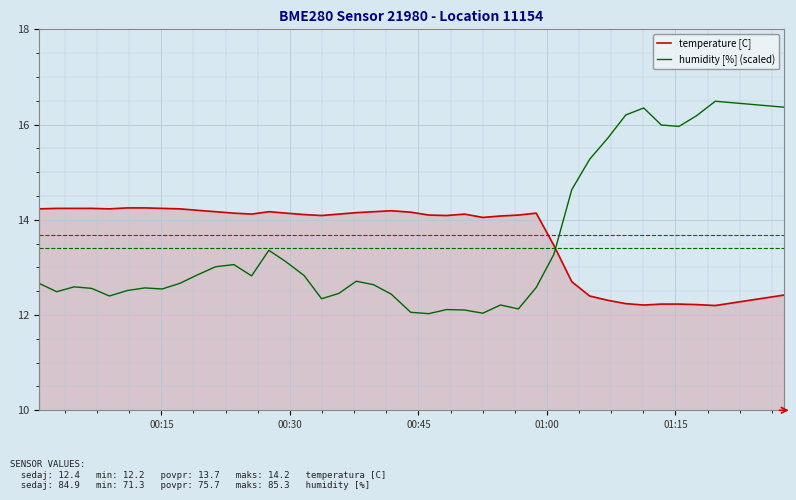

Which series has the widest spread of values?

humidity [%] (scaled)